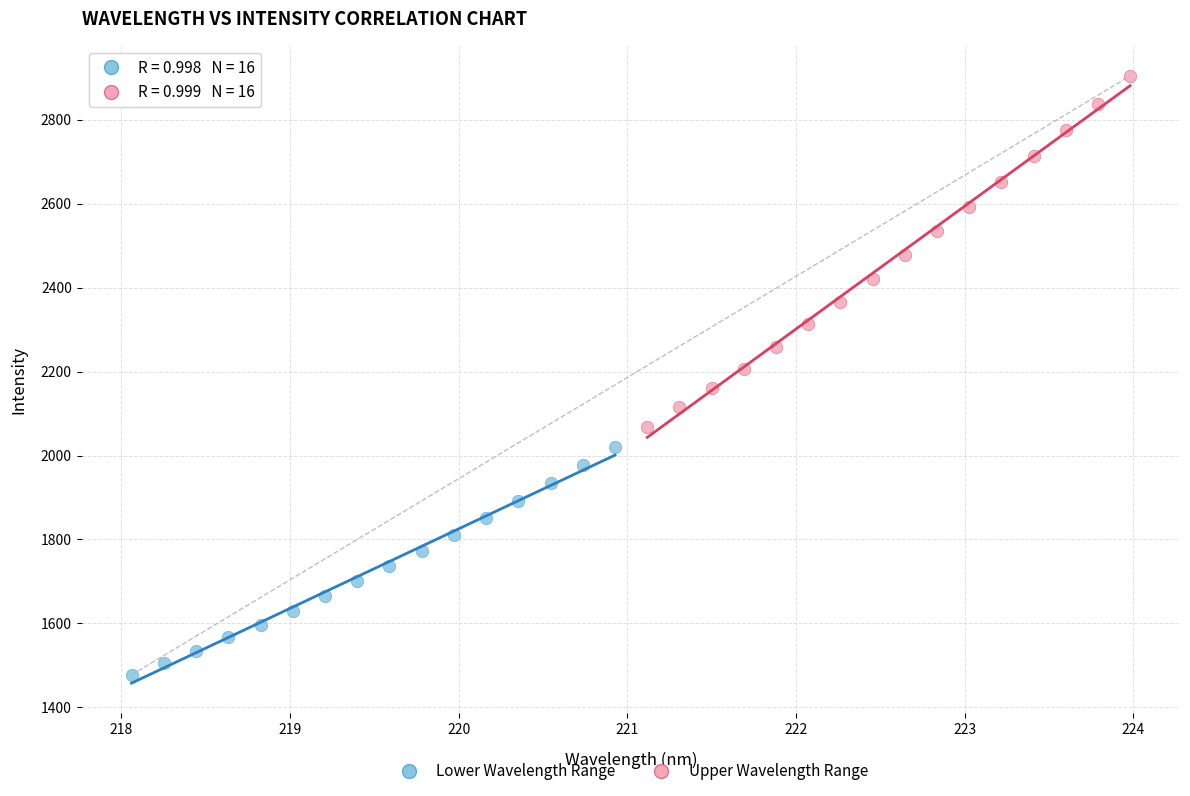

Which series has the largest Y range (max minus min)?

Upper Wavelength Range